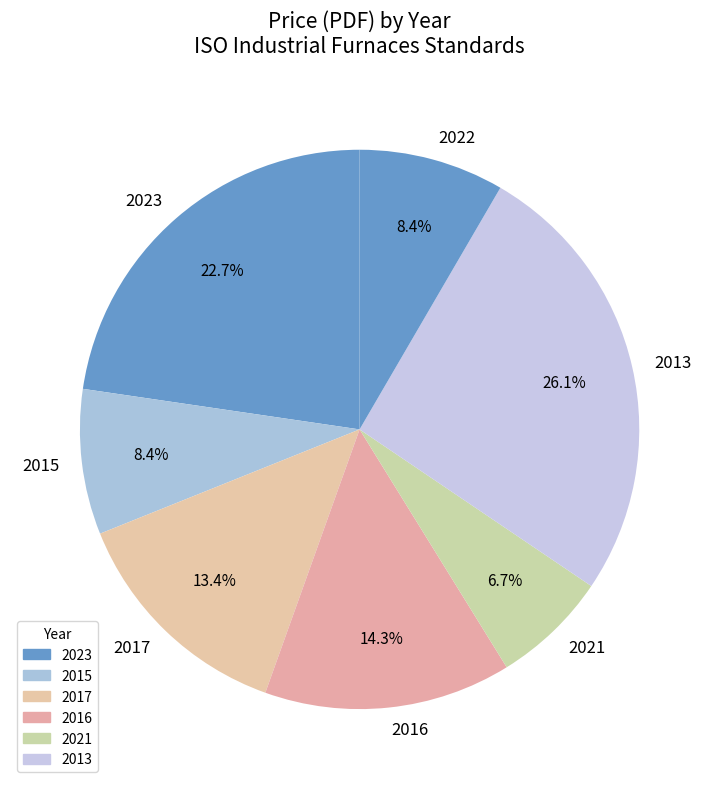

Does any single category account for the majority?

No